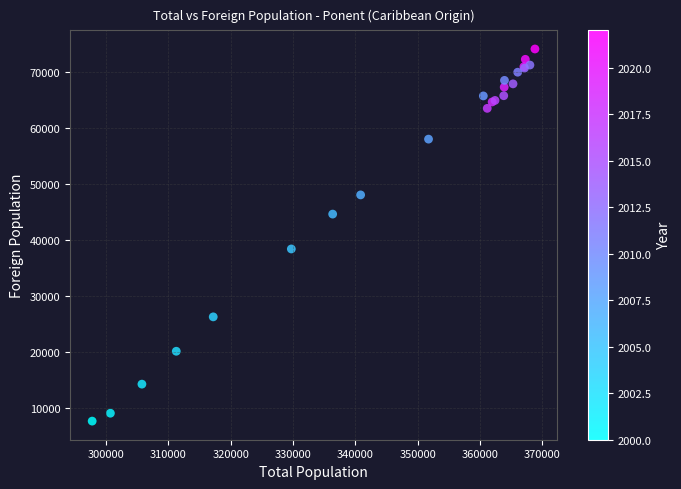

What Y value in the scatter plot is closest to 40889?

38409